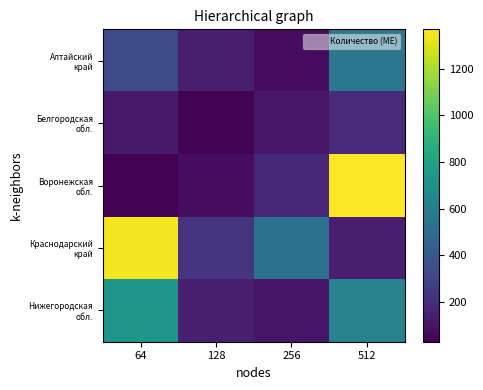

How many categories are shown in the chart?

4